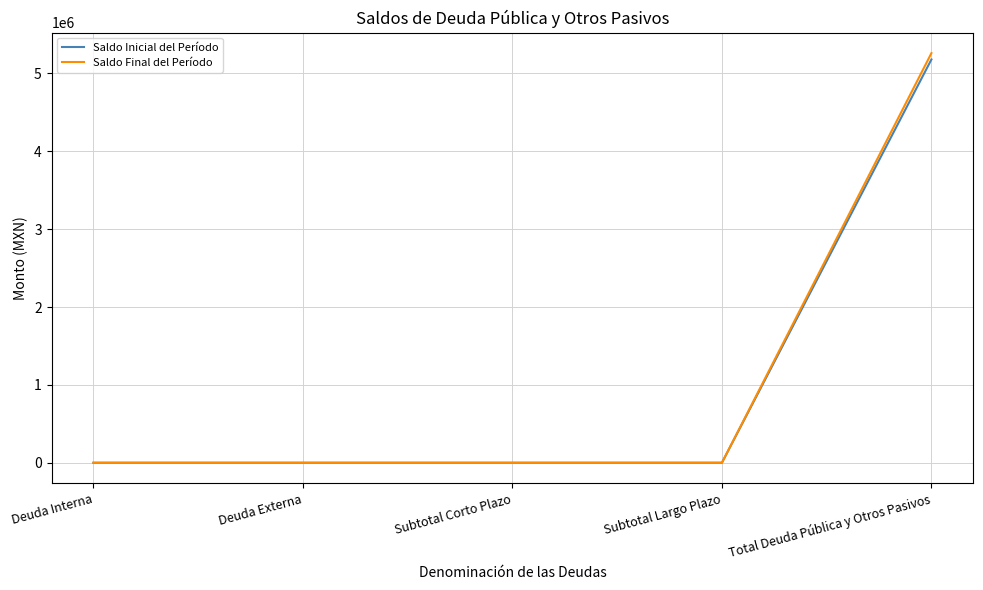

How many lines are shown in the chart?

2